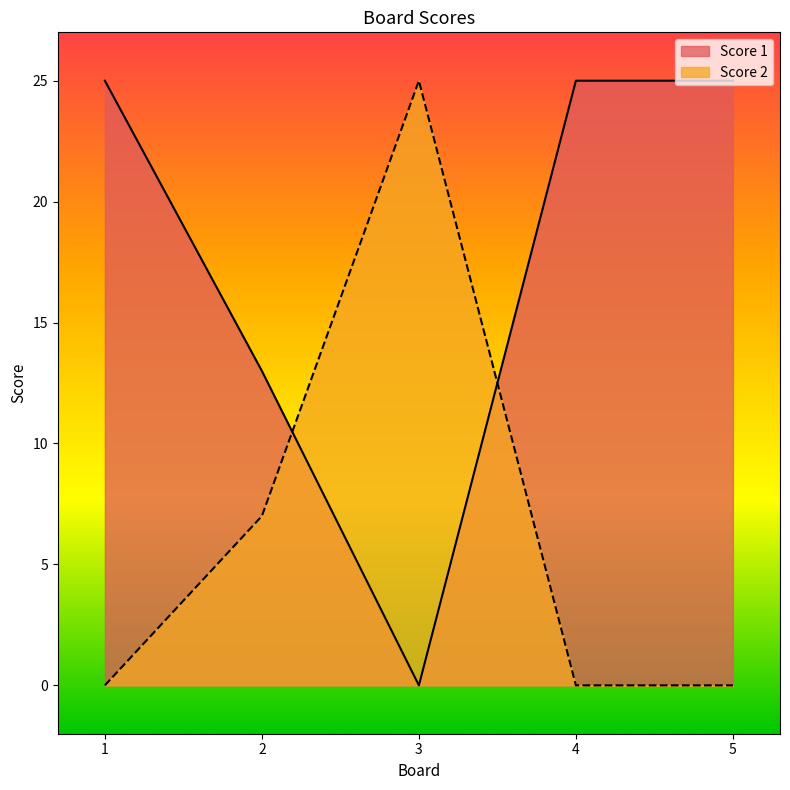

How many interior local valleys does the Score 1 series have?

1